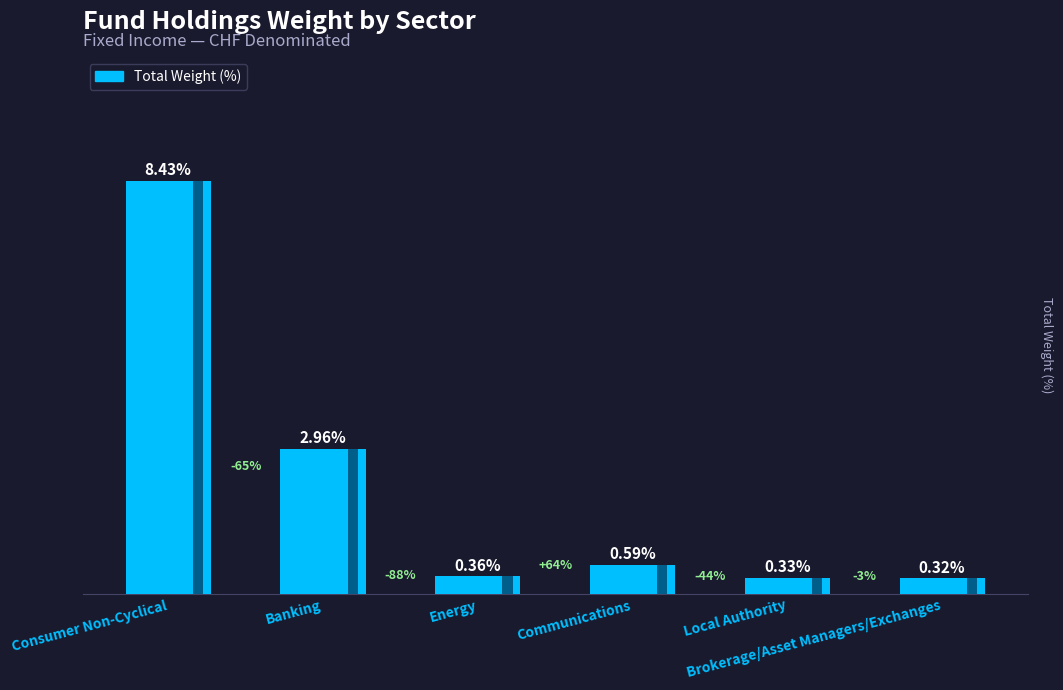

What is the label of the 5th bar from the right?

Banking